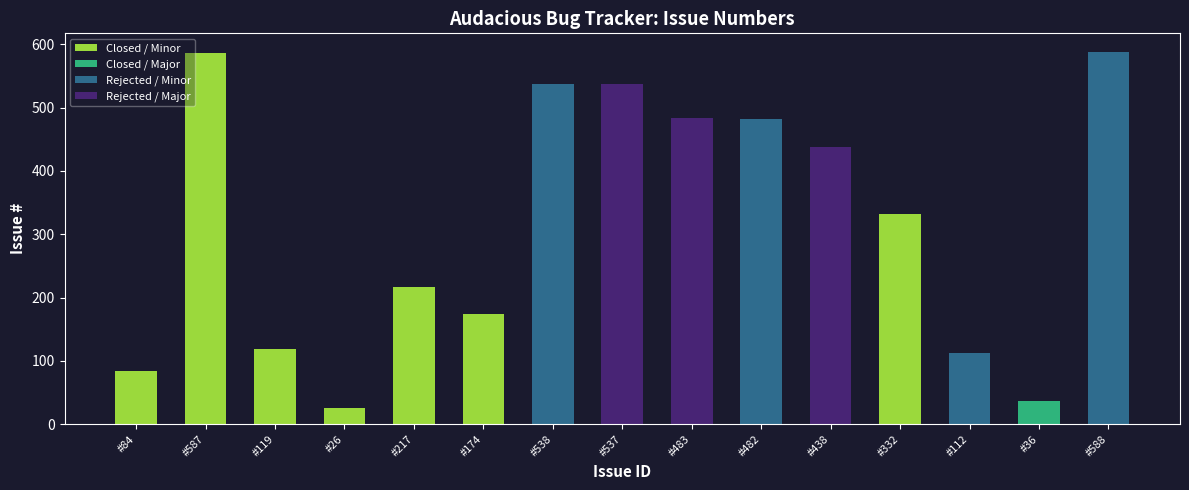

Approximately how many times larger is the value at #538 compared to #483?

1.1